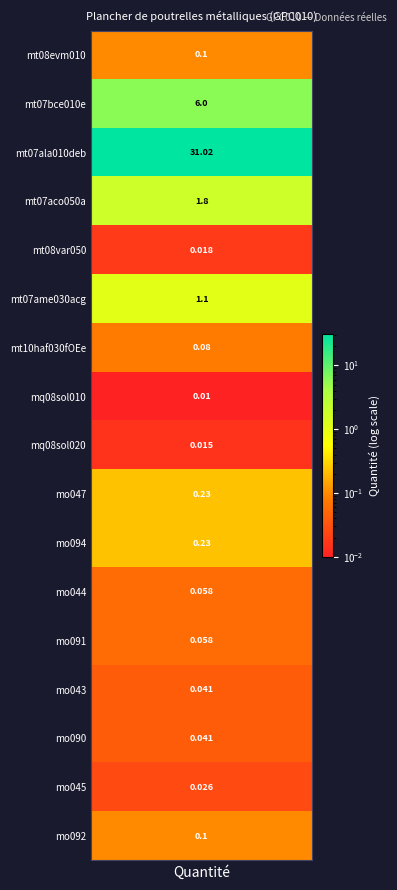

Is it true that the value at mt10haf030fOEe is 0.1?

False